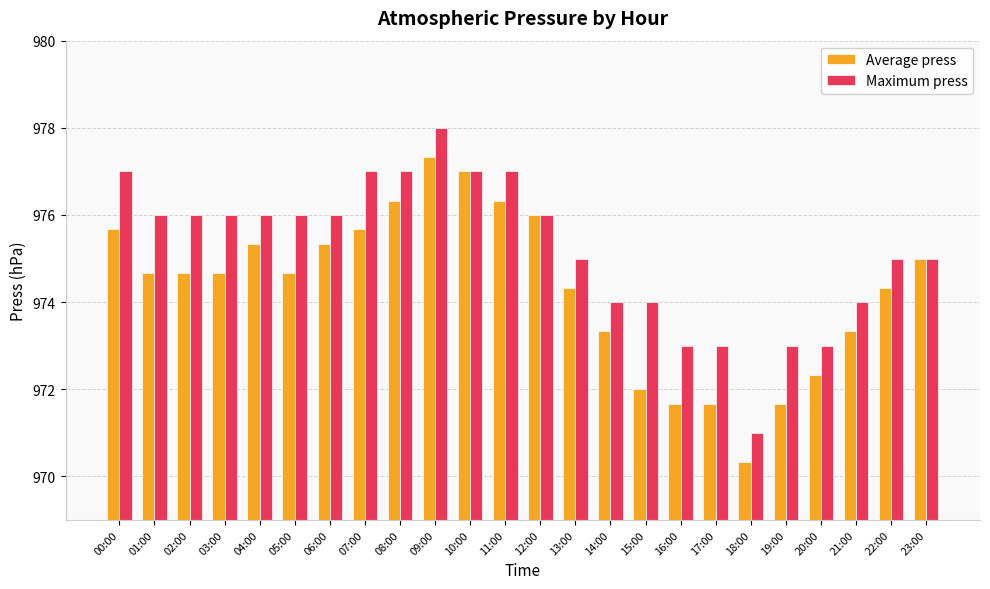

What value does the Average press series have at 07:00?

975.7